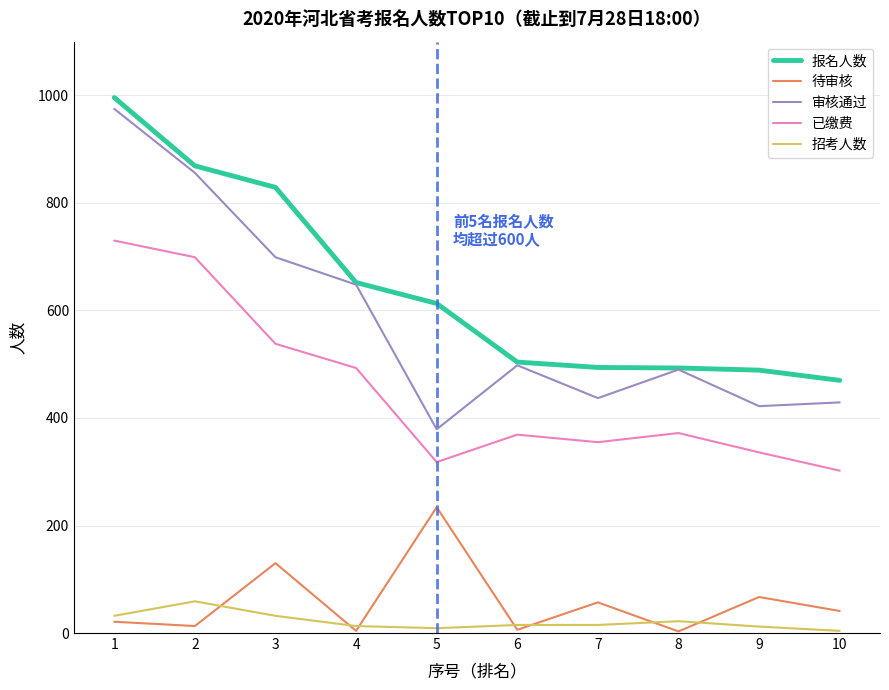

Which series has the widest spread of values?

审核通过